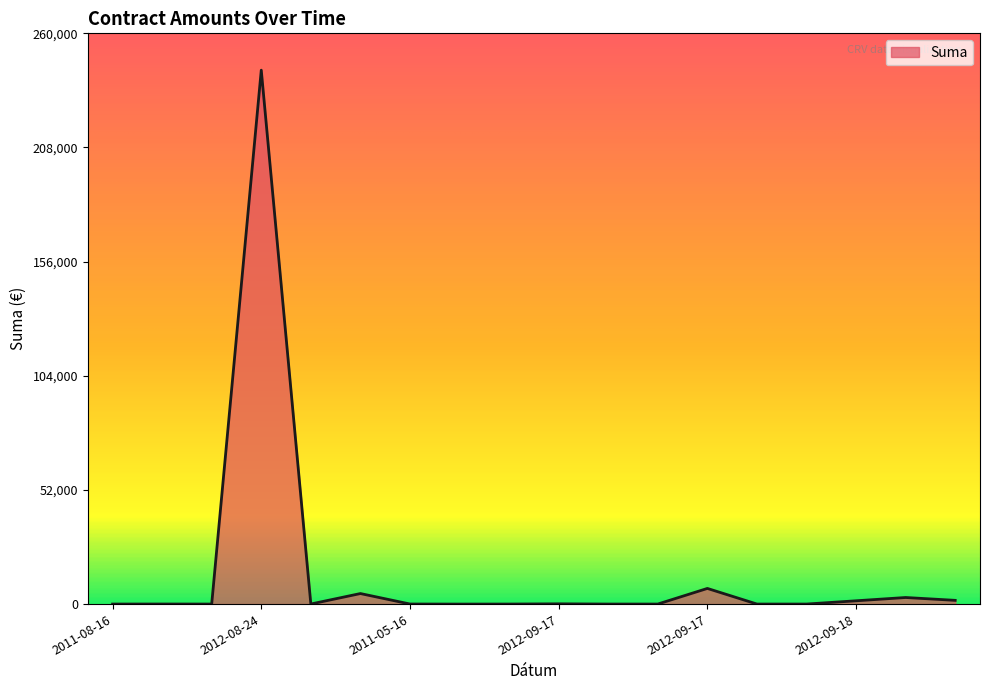

What is the difference between the maximum and minimum values?

243222.1